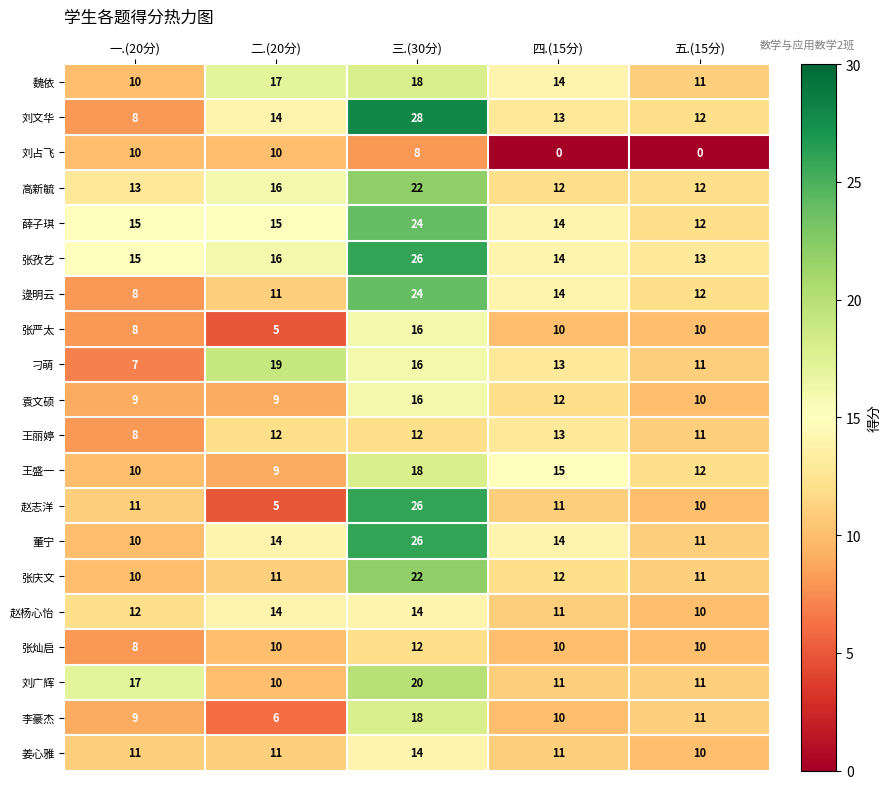

At which category is the sum across all series the highest?

三.(30分)